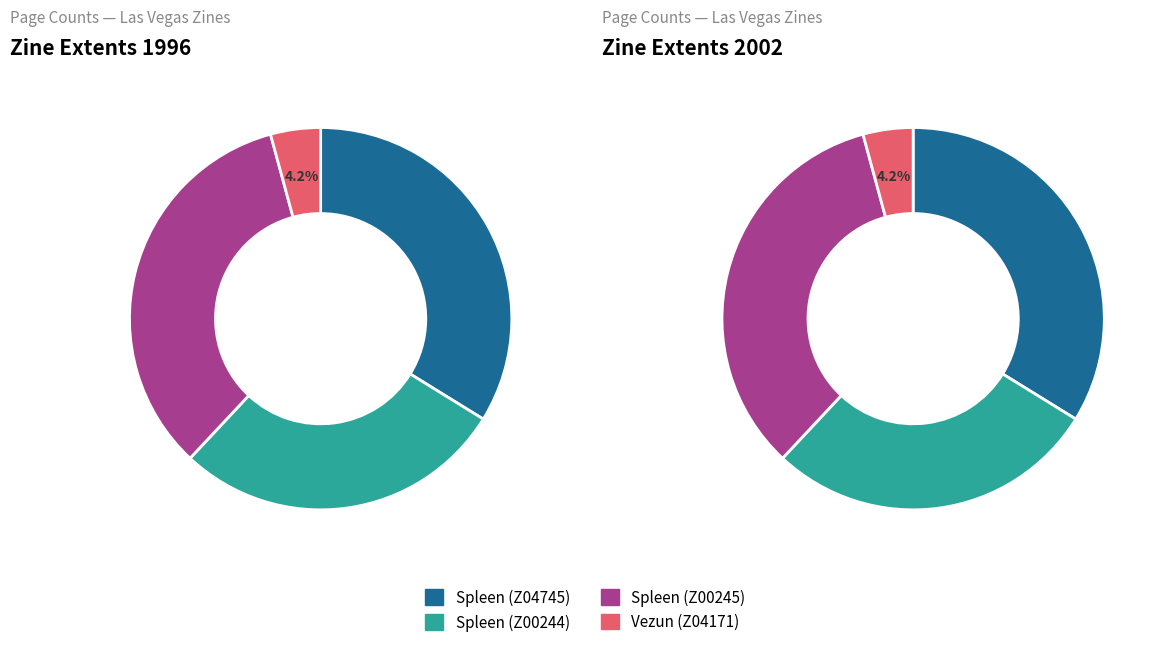

Count the number of slices in the pie.

4